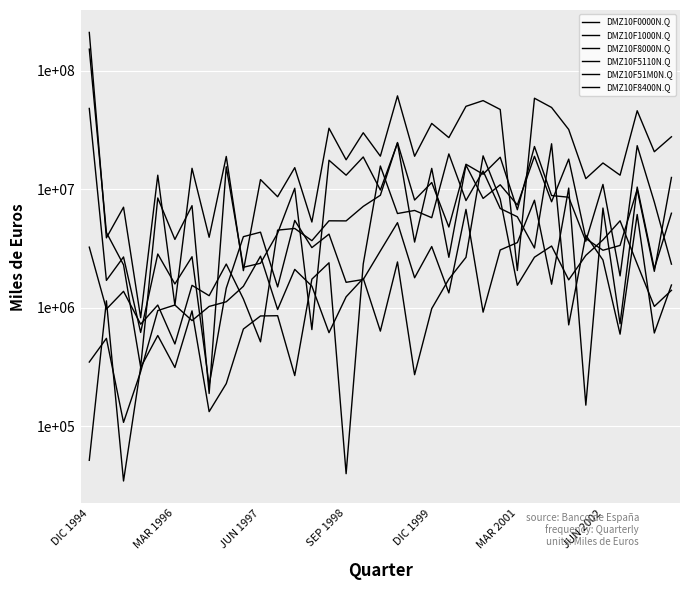

Which series has the largest total across all categories?

DMZ10F0000N.Q